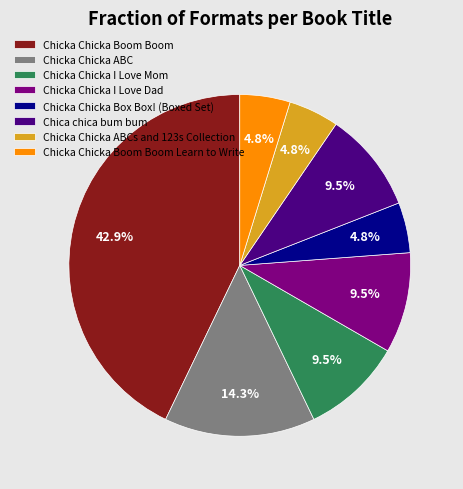

What is the ratio of the value at Chicka Chicka ABCs and 123s Collection to the value at Chica chica bum bum?

0.5